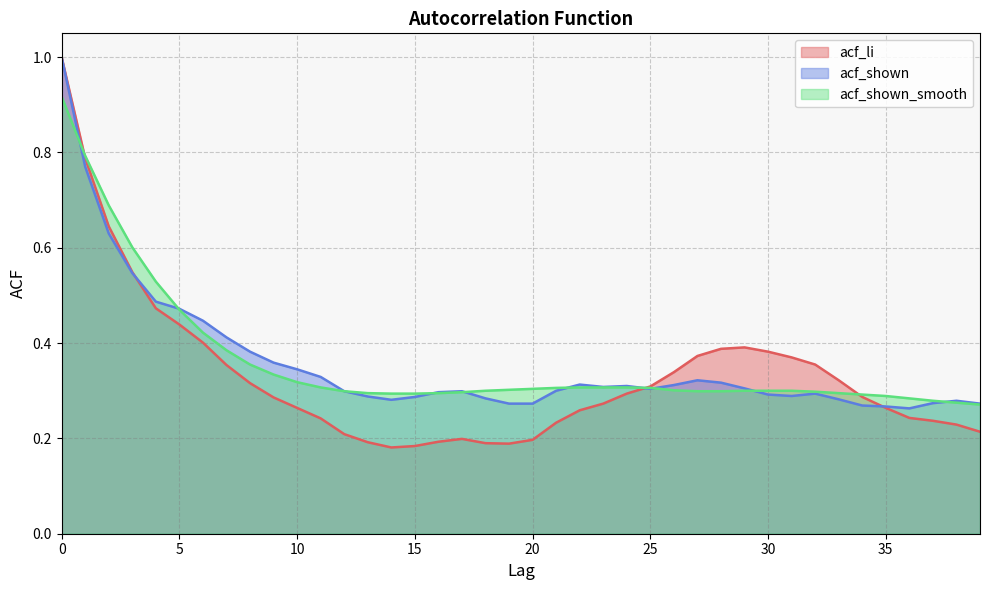

True or false: acf_shown_smooth and acf_li cross at least once.

True